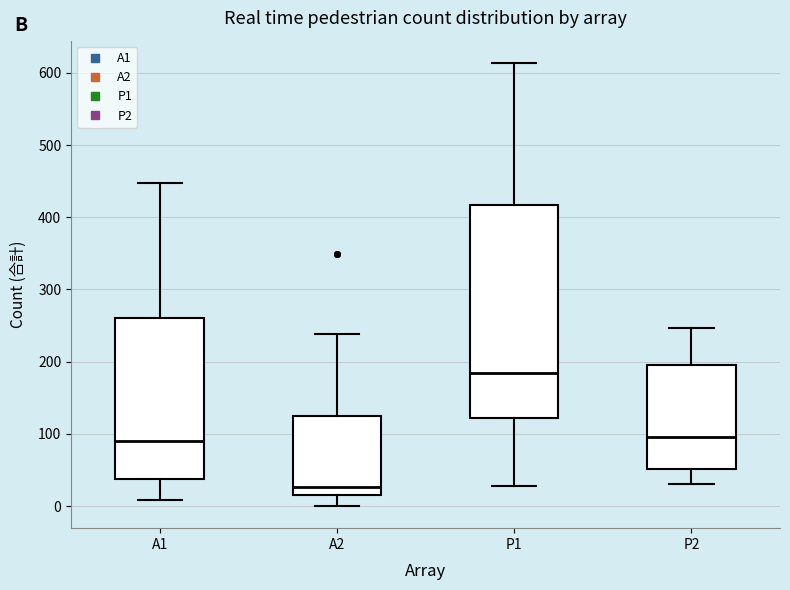

Which box has the highest median line?

P1